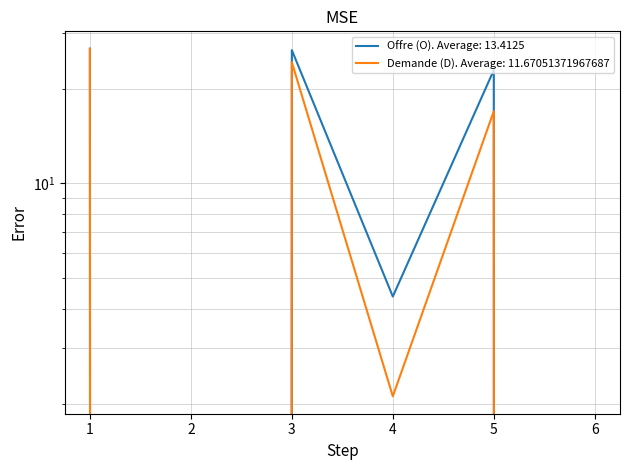

Is the value of Demande (D) at 3 greater than the value of Offre (O) at 4?

Yes